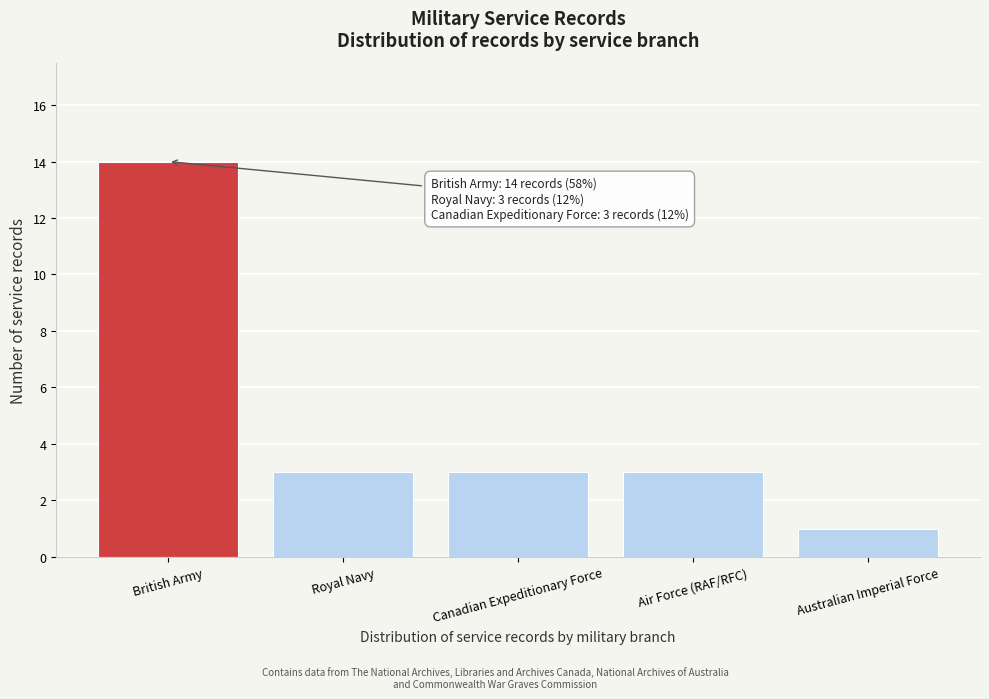

Reading left to right, what are all the values shown in this chart?

British Army=14	Royal Navy=3	Canadian Expeditionary Force=3	Air Force (RAF/RFC)=3	Australian Imperial Force=1